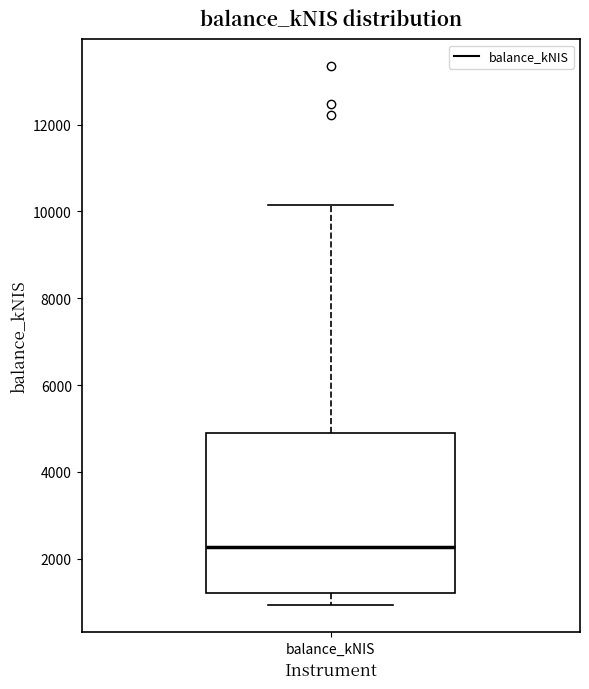

Transcribe this box plot: give where the median line is, the range the box spans, and where the two whiskers end, as read against the y-axis. The values are not printed on the chart, so give them approximately, as read against the axis.

median 2200, box 1200 to 4800, whiskers 1000 to 10200